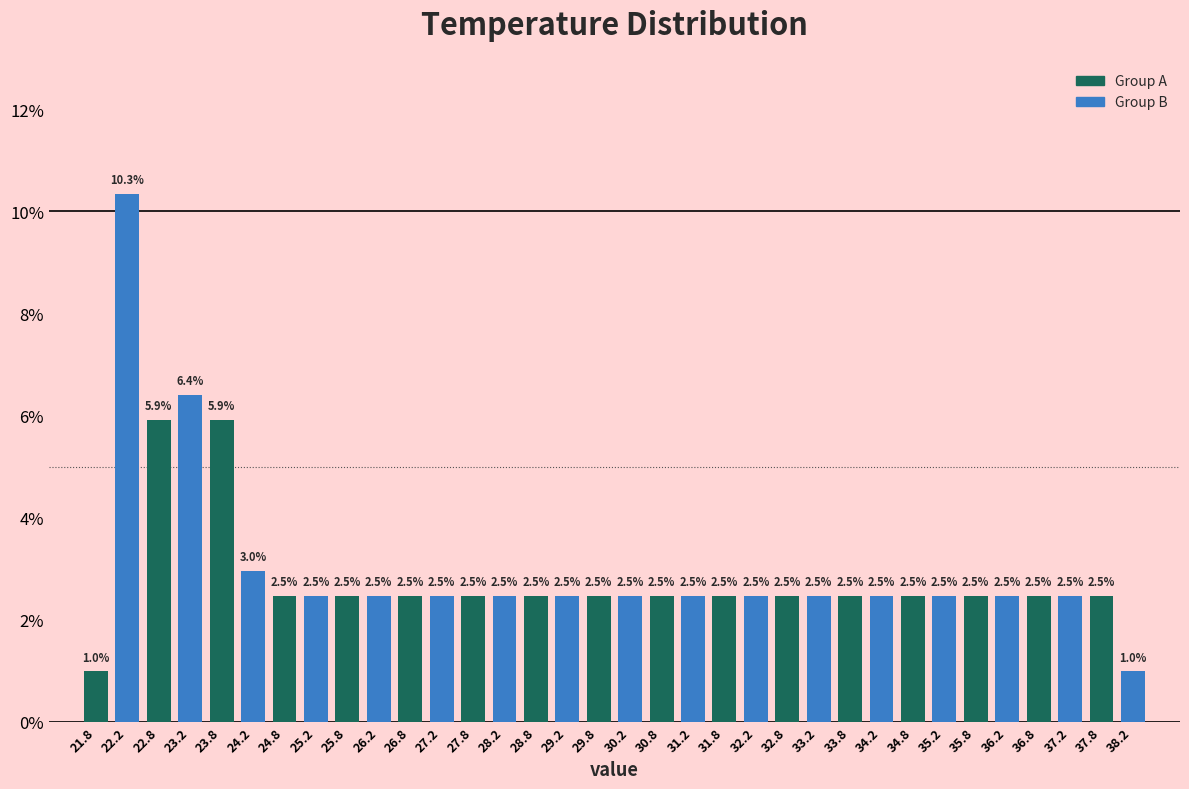

Reading left to right, list every bar in this chart as the range it spans on the x-axis followed by its height.

21.5 to 22.0: 1.0
22.0 to 22.5: 10.3
22.5 to 23.0: 5.9
23.0 to 23.5: 6.4
23.5 to 24.0: 5.9
24.0 to 24.5: 3.0
24.5 to 25.0: 2.5
25.0 to 25.5: 2.5
25.5 to 26.0: 2.5
26.0 to 26.5: 2.5
26.5 to 27.0: 2.5
27.0 to 27.5: 2.5
27.5 to 28.0: 2.5
28.0 to 28.5: 2.5
28.5 to 29.0: 2.5
29.0 to 29.5: 2.5
29.5 to 30.0: 2.5
30.0 to 30.5: 2.5
30.5 to 31.0: 2.5
31.0 to 31.5: 2.5
31.5 to 32.0: 2.5
32.0 to 32.5: 2.5
32.5 to 33.0: 2.5
33.0 to 33.5: 2.5
33.5 to 34.0: 2.5
34.0 to 34.5: 2.5
34.5 to 35.0: 2.5
35.0 to 35.5: 2.5
35.5 to 36.0: 2.5
36.0 to 36.5: 2.5
36.5 to 37.0: 2.5
37.0 to 37.5: 2.5
37.5 to 38.0: 2.5
38.0 to 38.5: 1.0